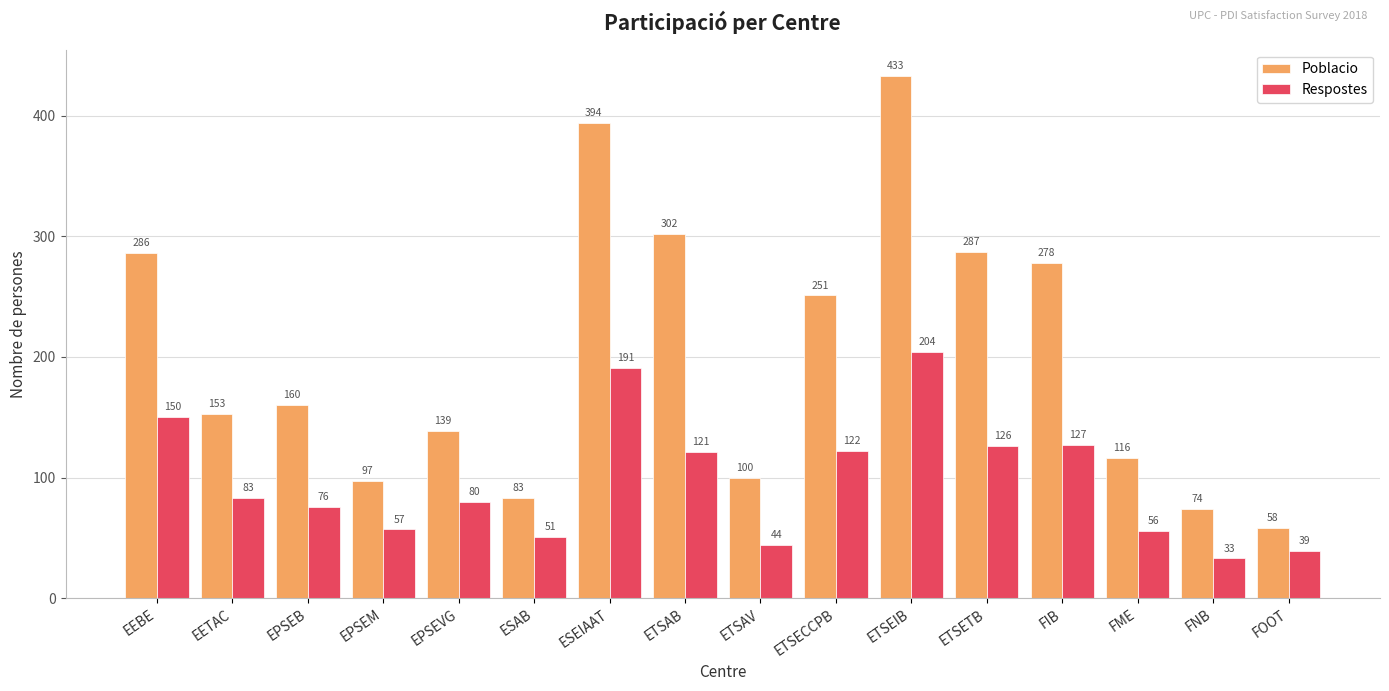

Which category has the lowest value in the Poblacio series?

FOOT